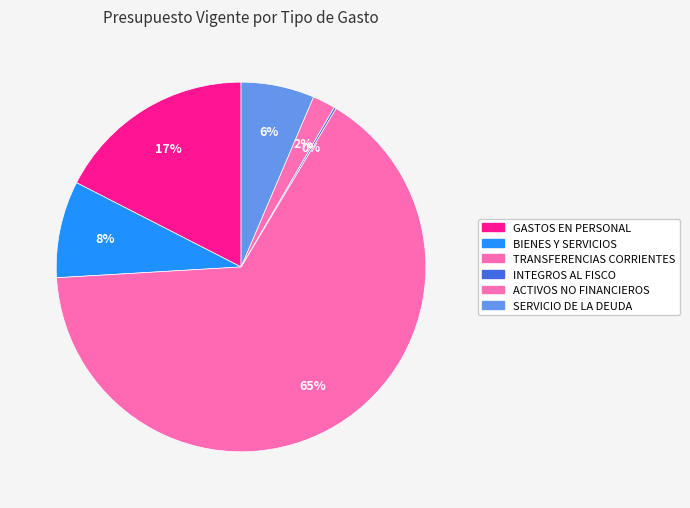

What is the smallest slice in the pie chart?

INTEGROS AL FISCO